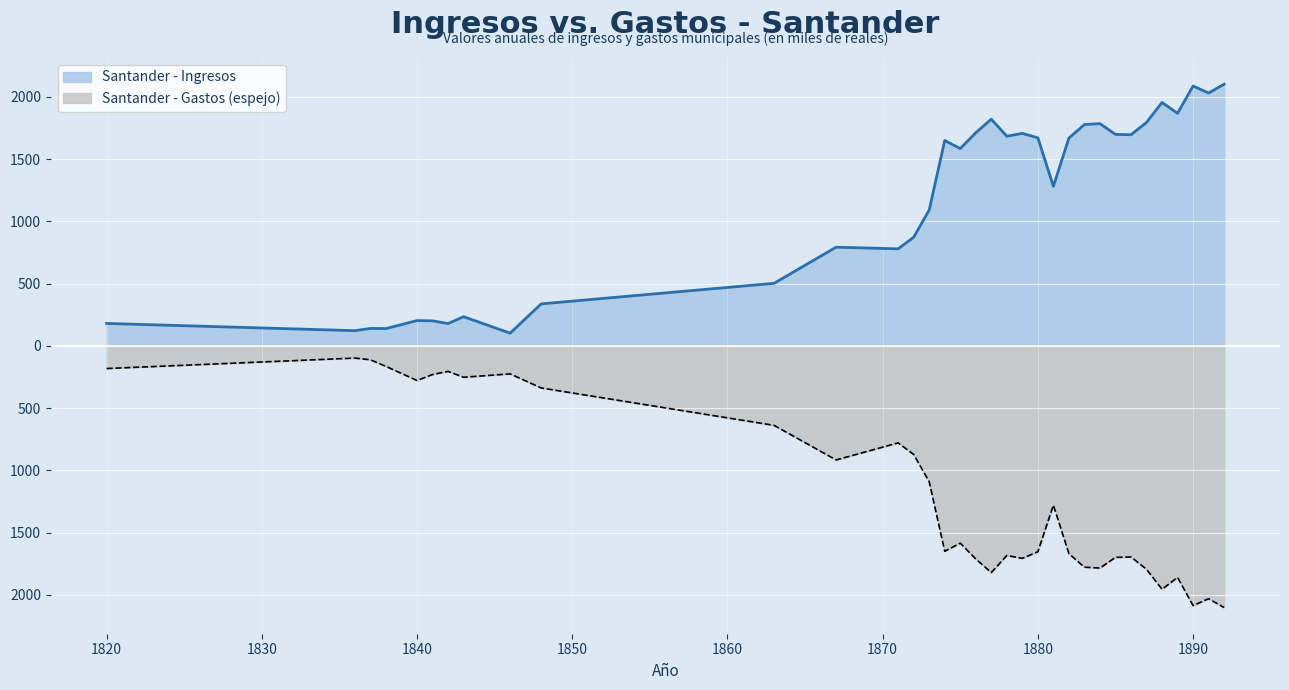

Read the Santander - Ingresos value at 1889, to the nearest 10.

1870